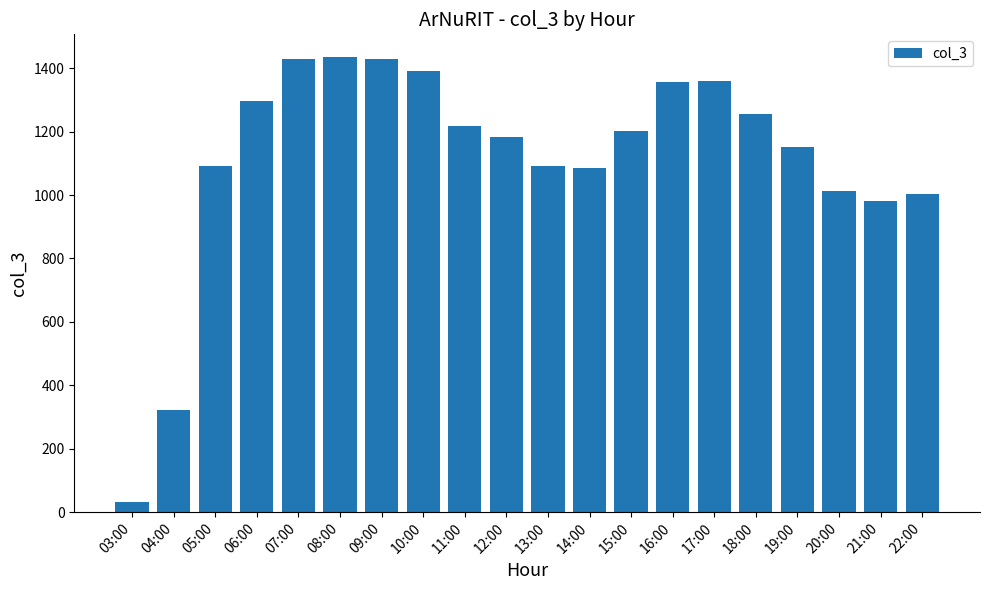

At which category does the chart reach its minimum across all series?

03:00